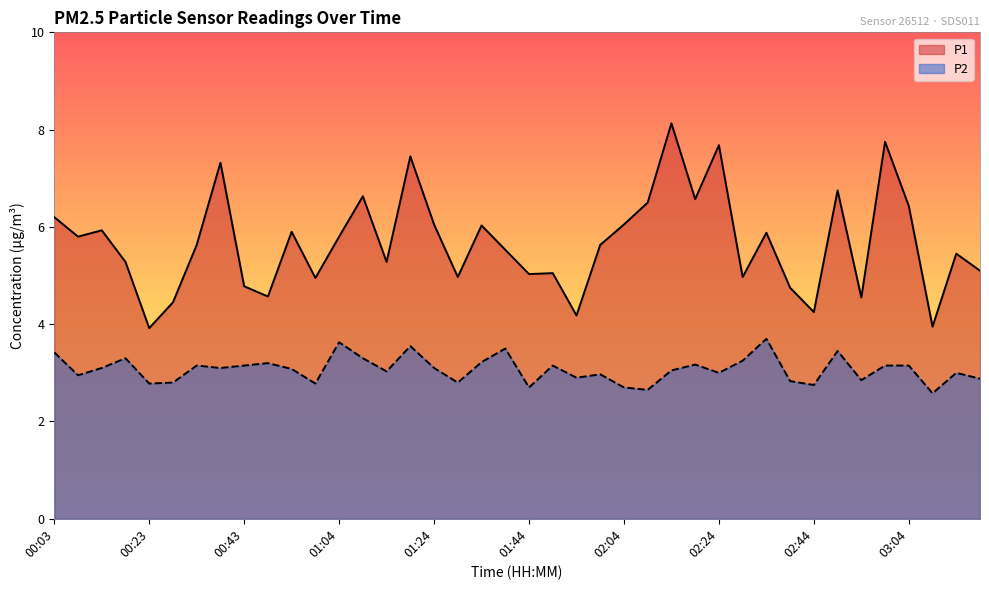

Does the chart display data point markers on the line(s)?

No